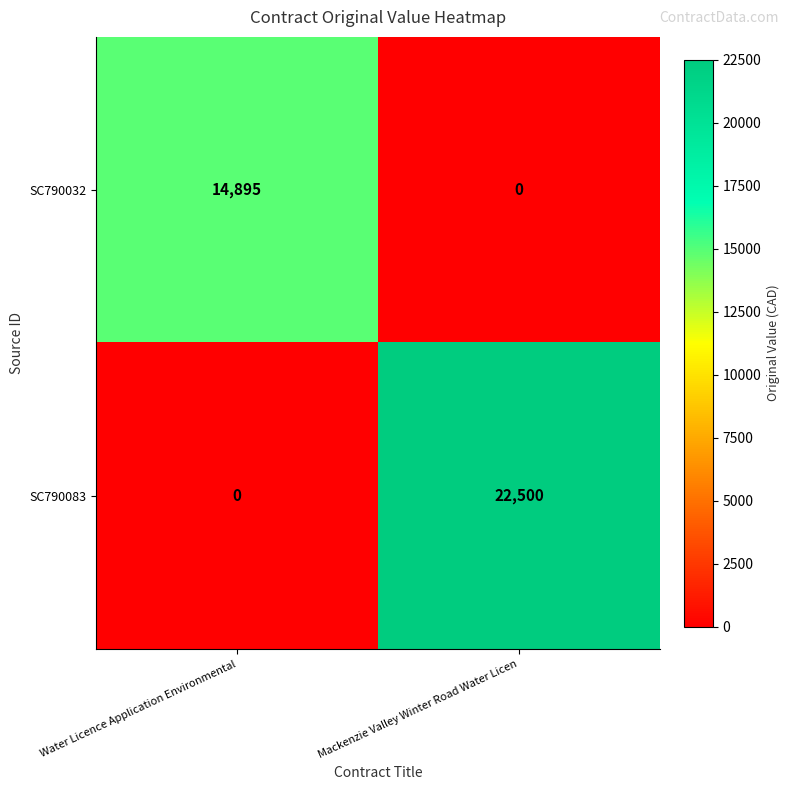

Which series changed the most between Water Licence Application Environmental and Mackenzie Valley Winter Road Water Licen?

SC790083